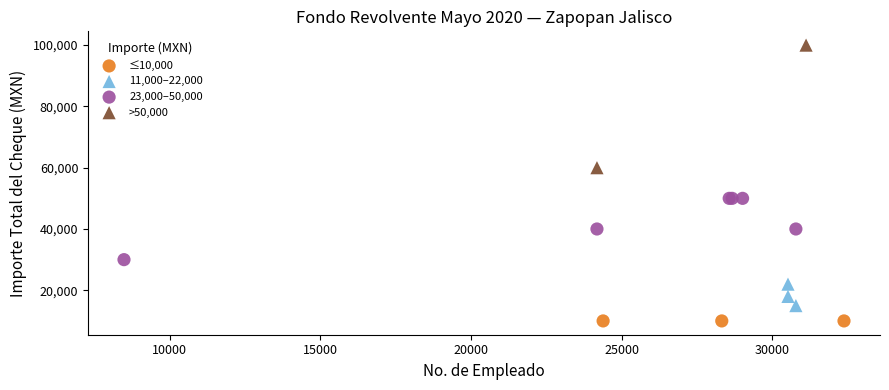

What are all the series names shown in the legend?

≤10,000, 11,000–22,000, 23,000–50,000, >50,000